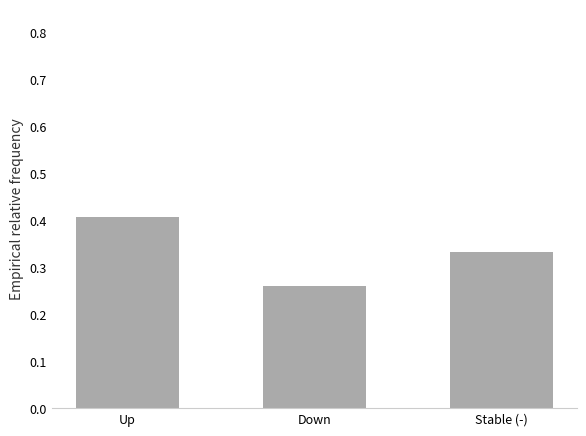

The chart shows a value of 0.4 at Up. True or false?

True